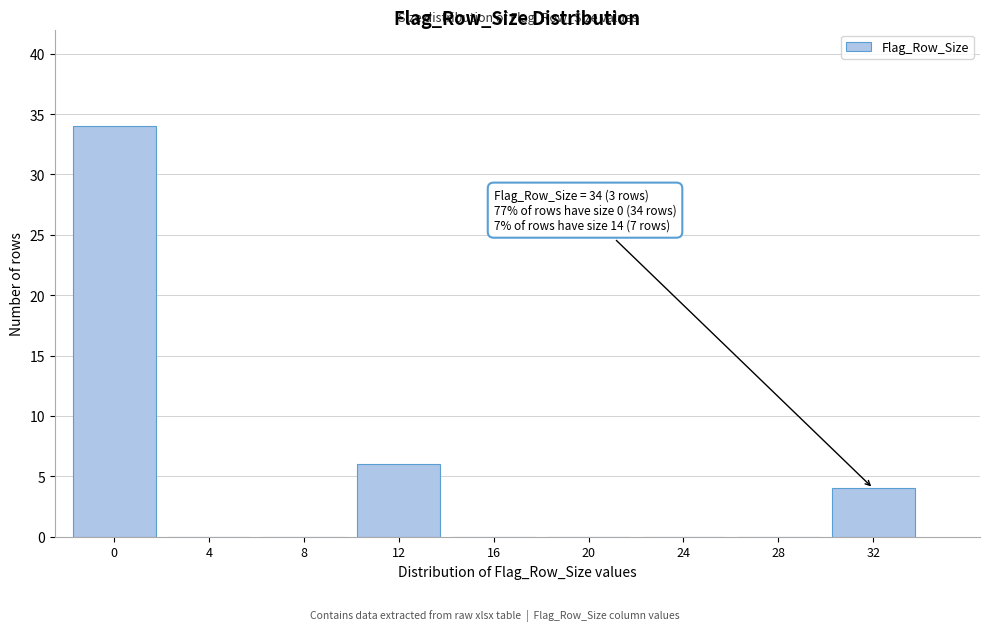

Reading right to left, what are all the values shown in this chart?

32=4	28=0	24=0	20=0	16=0	12=6	8=0	4=0	0=34